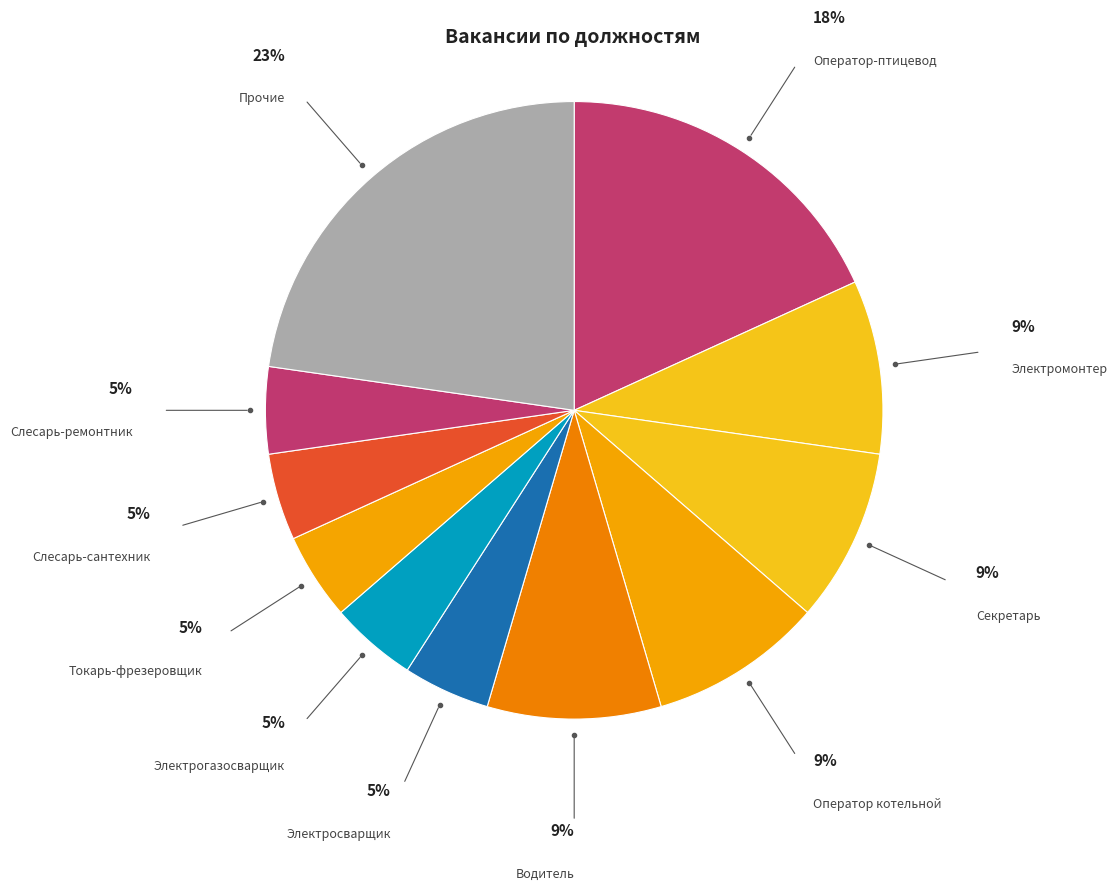

Count the number of slices in the pie.

11